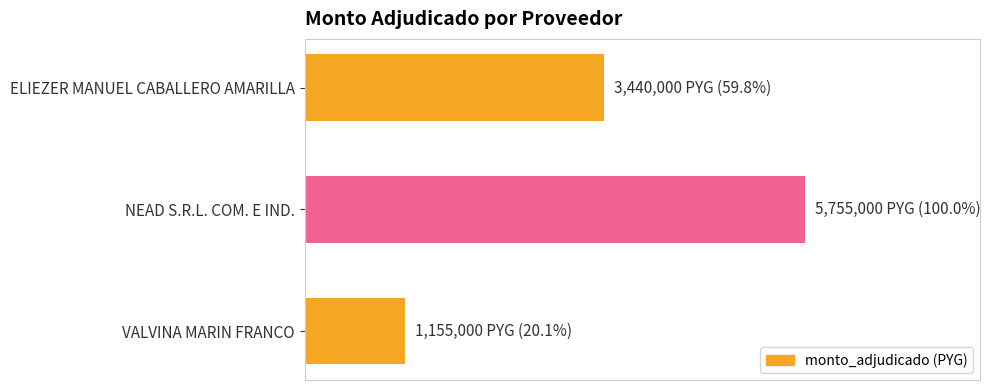

List the labels in order of value, smallest first.

VALVINA MARIN FRANCO, ELIEZER MANUEL CABALLERO AMARILLA, NEAD S.R.L. COM. E IND.